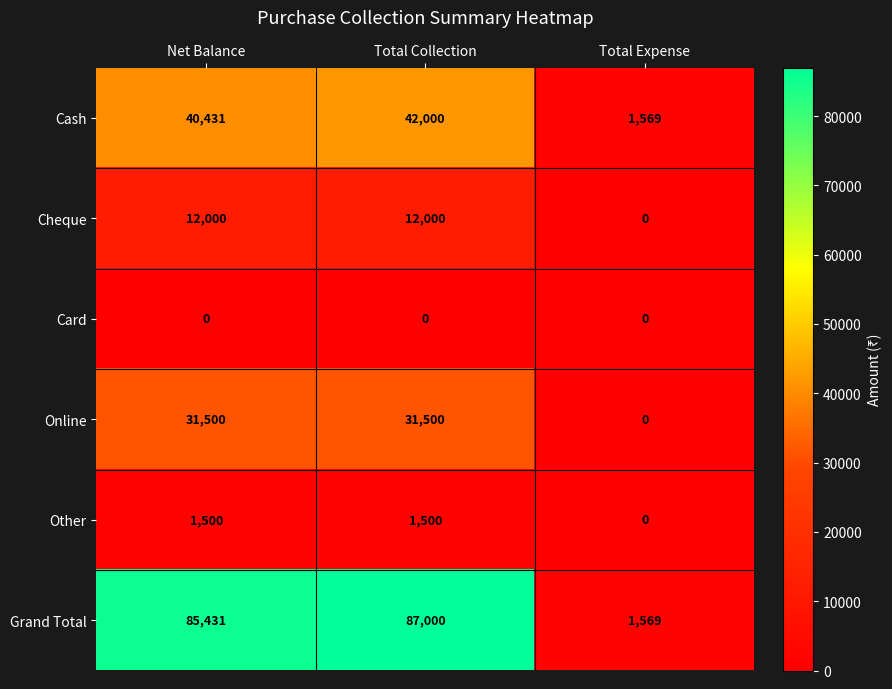

Is it true that Other equals 1500 at Net Balance?

True